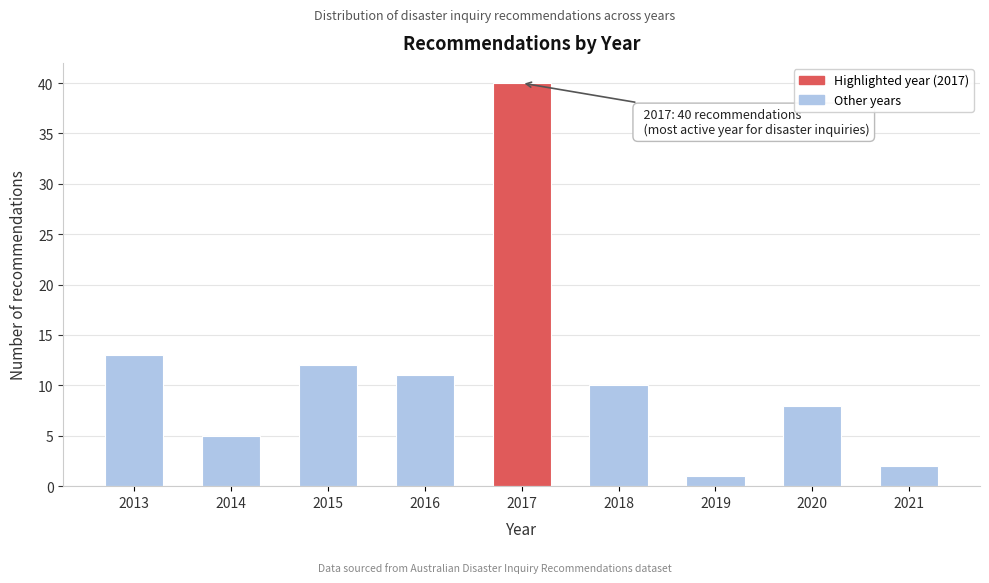

Reading left to right, list all the values displayed in this chart.

2013=13	2014=5	2015=12	2016=11	2017=40	2018=10	2019=1	2020=8	2021=2